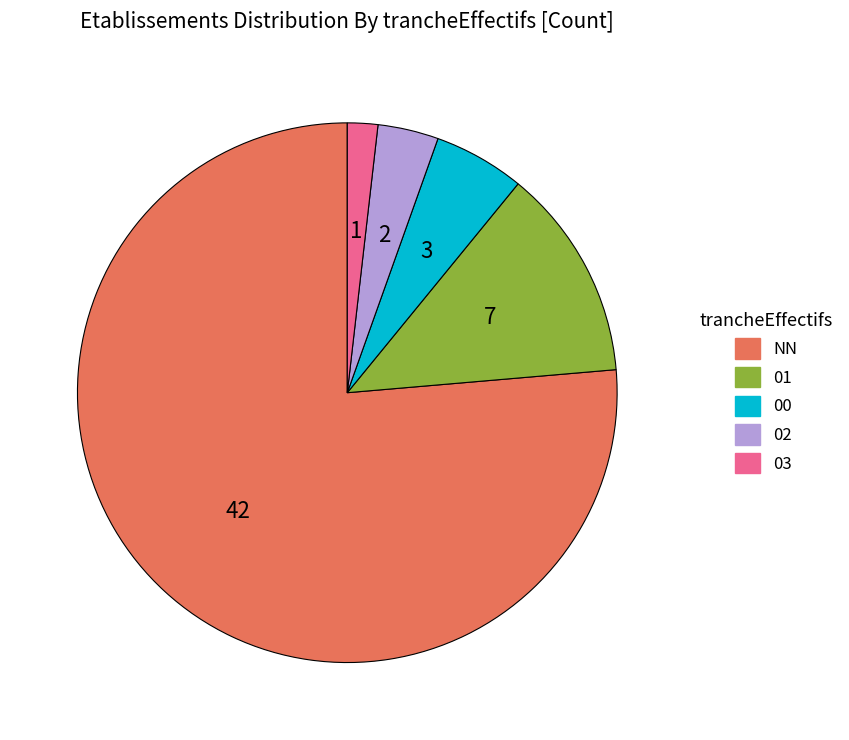

How many segments does this pie chart have?

5